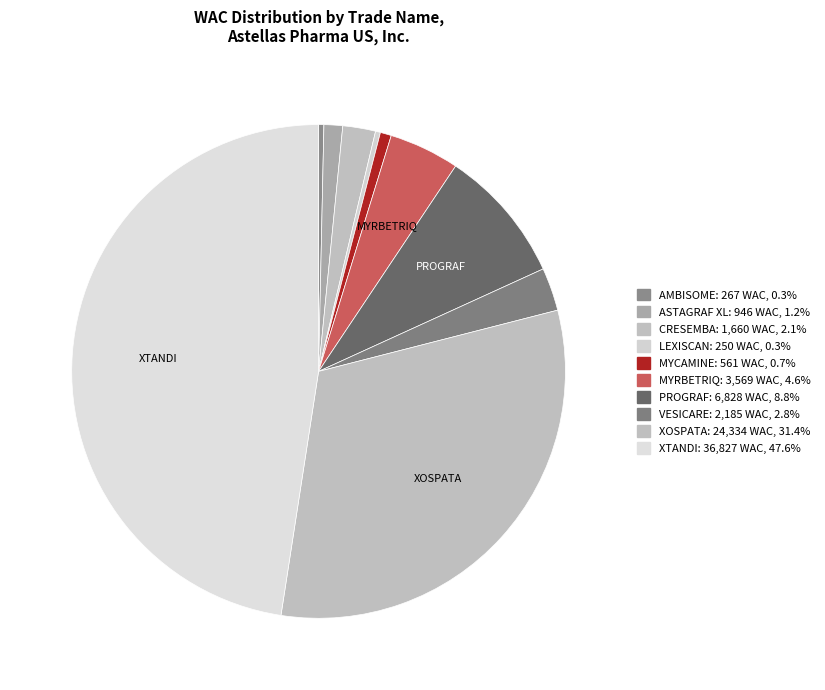

Rank the categories by value from lowest to highest.

LEXISCAN, AMBISOME, MYCAMINE, ASTAGRAF XL, CRESEMBA, VESICARE, MYRBETRIQ, PROGRAF, XOSPATA, XTANDI